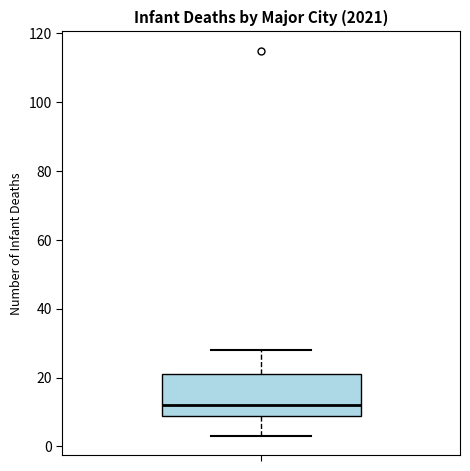

Transcribe this box plot: give where the median line is, the range the box spans, and where the two whiskers end, as read against the y-axis. The values are not printed on the chart, so give them approximately, as read against the axis.

median 12, box 10 to 22, whiskers 4 to 28